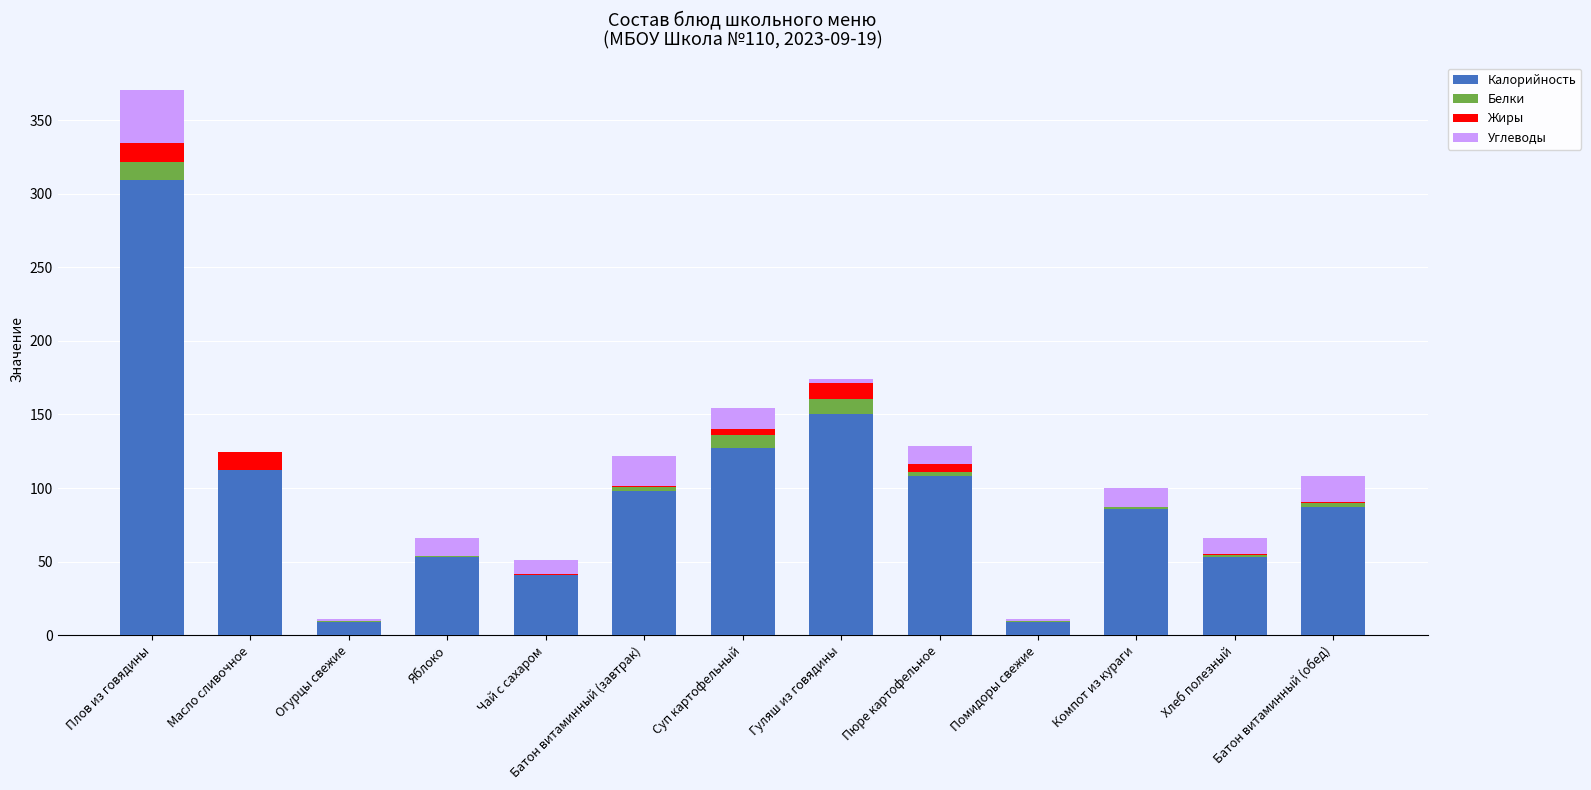

At which category is the sum across all series the highest?

Плов из говядины